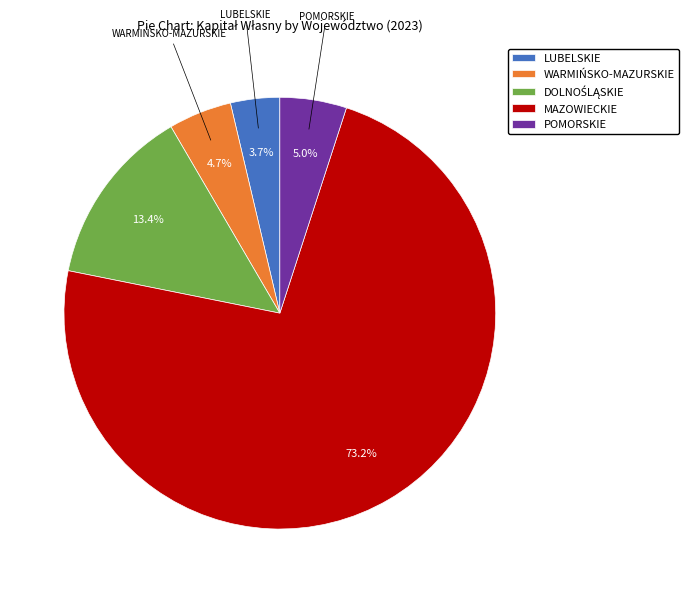

Does LUBELSKIE account for over 50% of the chart?

No